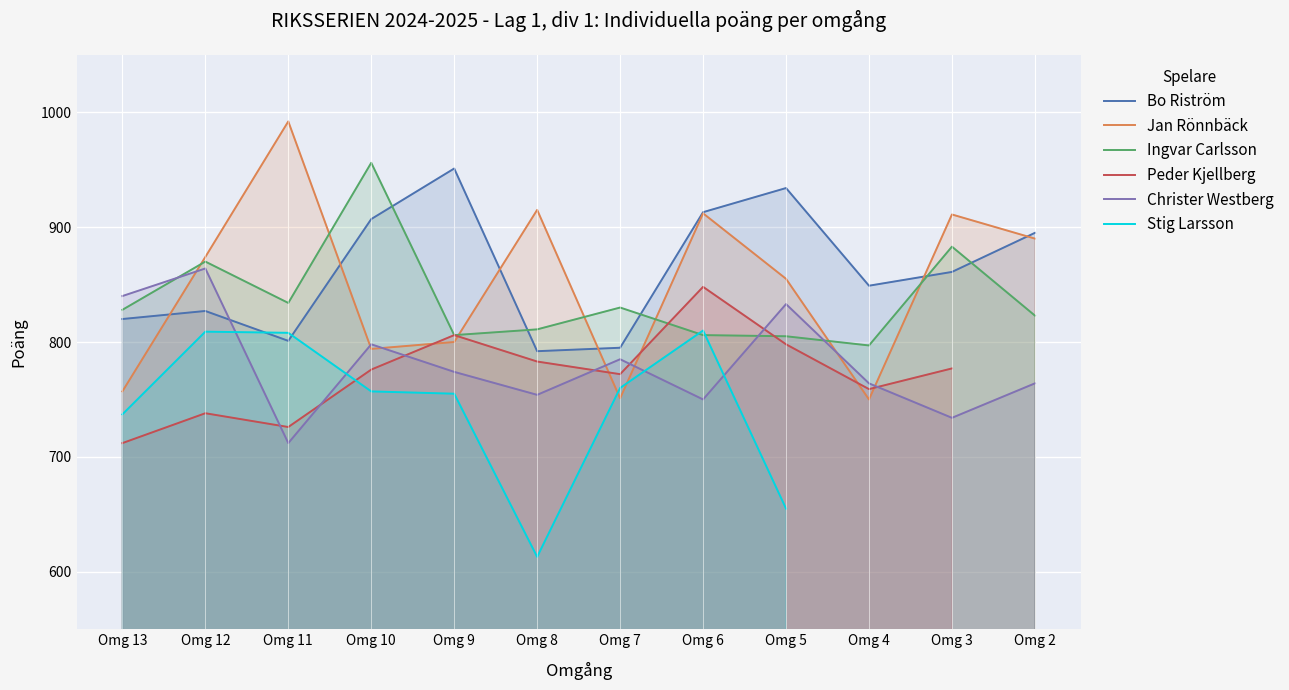

What is the minimum value shown in the chart?

613.0